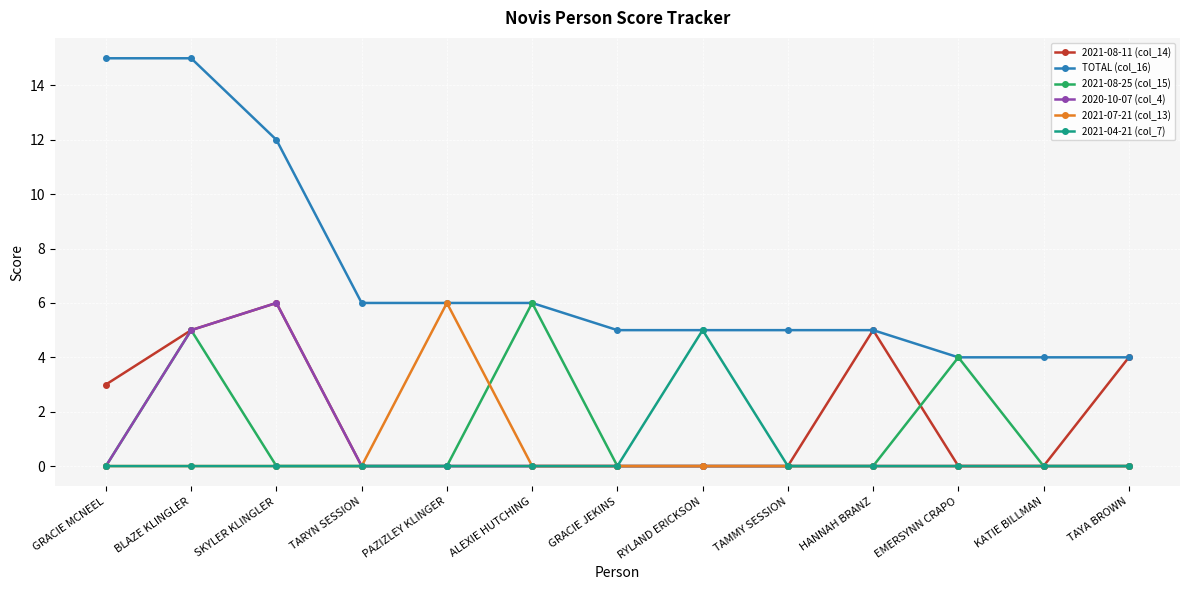

Reading left to right, transcribe all the data shown in this chart.

2021-08-11 (col_14): GRACIE MCNEEL=3	BLAZE KLINGLER=5	SKYLER KLINGLER=6	TARYN SESSION=0	PAZIZLEY KLINGER=0	ALEXIE HUTCHING=0	GRACIE JEKINS=0	RYLAND ERICKSON=0	TAMMY SESSION=0	HANNAH BRANZ=5	EMERSYNN CRAPO=0	KATIE BILLMAN=0	TAYA BROWN=4
TOTAL (col_16): GRACIE MCNEEL=15	BLAZE KLINGLER=15	SKYLER KLINGLER=12	TARYN SESSION=6	PAZIZLEY KLINGER=6	ALEXIE HUTCHING=6	GRACIE JEKINS=5	RYLAND ERICKSON=5	TAMMY SESSION=5	HANNAH BRANZ=5	EMERSYNN CRAPO=4	KATIE BILLMAN=4	TAYA BROWN=4
2021-08-25 (col_15): GRACIE MCNEEL=0	BLAZE KLINGLER=5	SKYLER KLINGLER=0	TARYN SESSION=0	PAZIZLEY KLINGER=0	ALEXIE HUTCHING=6	GRACIE JEKINS=0	RYLAND ERICKSON=0	TAMMY SESSION=0	HANNAH BRANZ=0	EMERSYNN CRAPO=4	KATIE BILLMAN=0	TAYA BROWN=0
2020-10-07 (col_4): GRACIE MCNEEL=0	BLAZE KLINGLER=5	SKYLER KLINGLER=6	TARYN SESSION=0	PAZIZLEY KLINGER=0	ALEXIE HUTCHING=0	GRACIE JEKINS=0	RYLAND ERICKSON=0	TAMMY SESSION=0	HANNAH BRANZ=0	EMERSYNN CRAPO=0	KATIE BILLMAN=0	TAYA BROWN=0
2021-07-21 (col_13): GRACIE MCNEEL=0	BLAZE KLINGLER=0	SKYLER KLINGLER=0	TARYN SESSION=0	PAZIZLEY KLINGER=6	ALEXIE HUTCHING=0	GRACIE JEKINS=0	RYLAND ERICKSON=0	TAMMY SESSION=0	HANNAH BRANZ=0	EMERSYNN CRAPO=0	KATIE BILLMAN=0	TAYA BROWN=0
2021-04-21 (col_7): GRACIE MCNEEL=0	BLAZE KLINGLER=0	SKYLER KLINGLER=0	TARYN SESSION=0	PAZIZLEY KLINGER=0	ALEXIE HUTCHING=0	GRACIE JEKINS=0	RYLAND ERICKSON=5	TAMMY SESSION=0	HANNAH BRANZ=0	EMERSYNN CRAPO=0	KATIE BILLMAN=0	TAYA BROWN=0